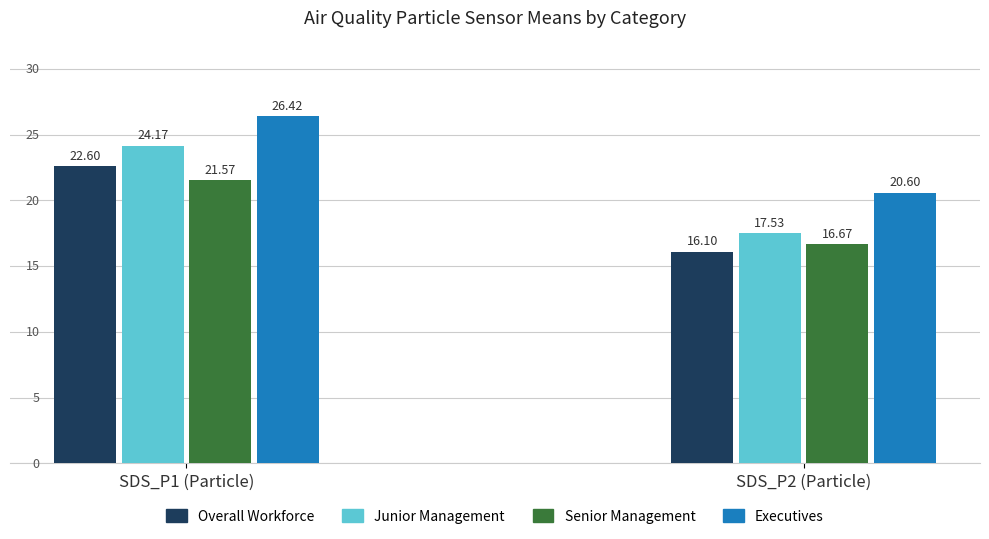

What is the sum of all Senior Management values?

38.2